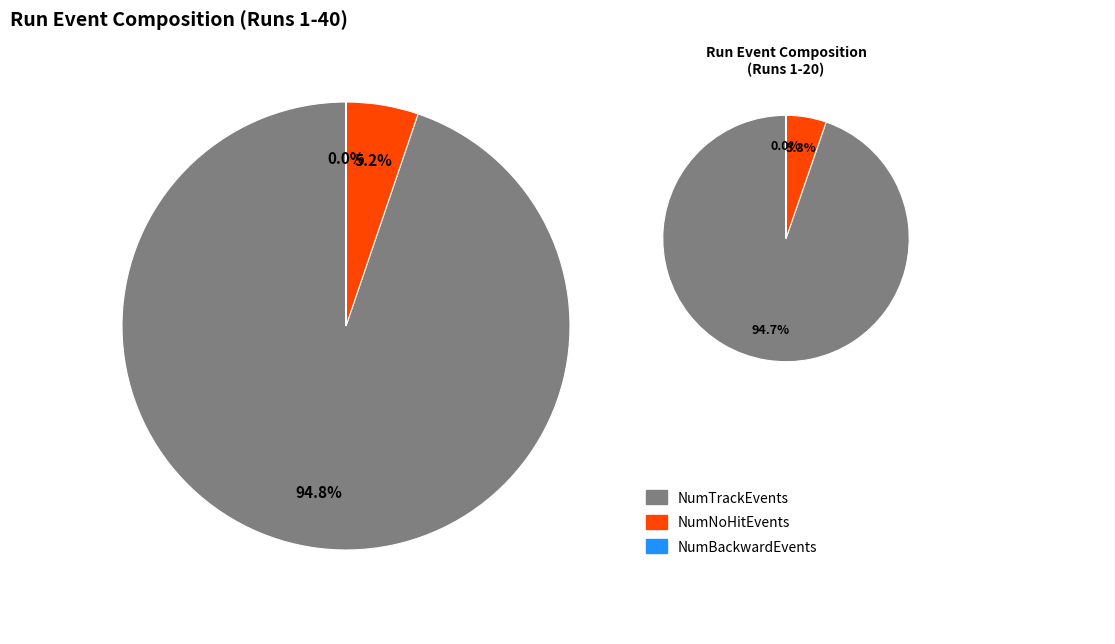

Is it true that 22 is 1% of the pie?

False